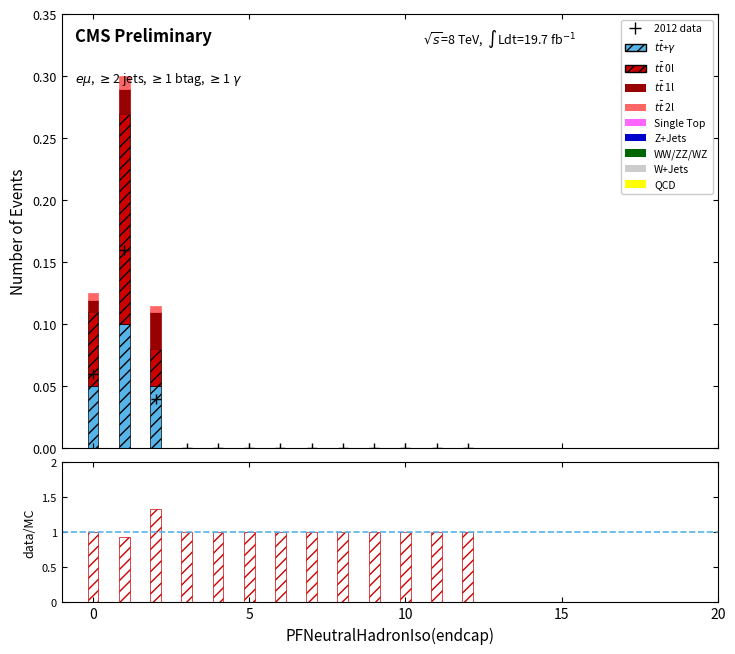

At how many categories does at least one series exceed 1?

1